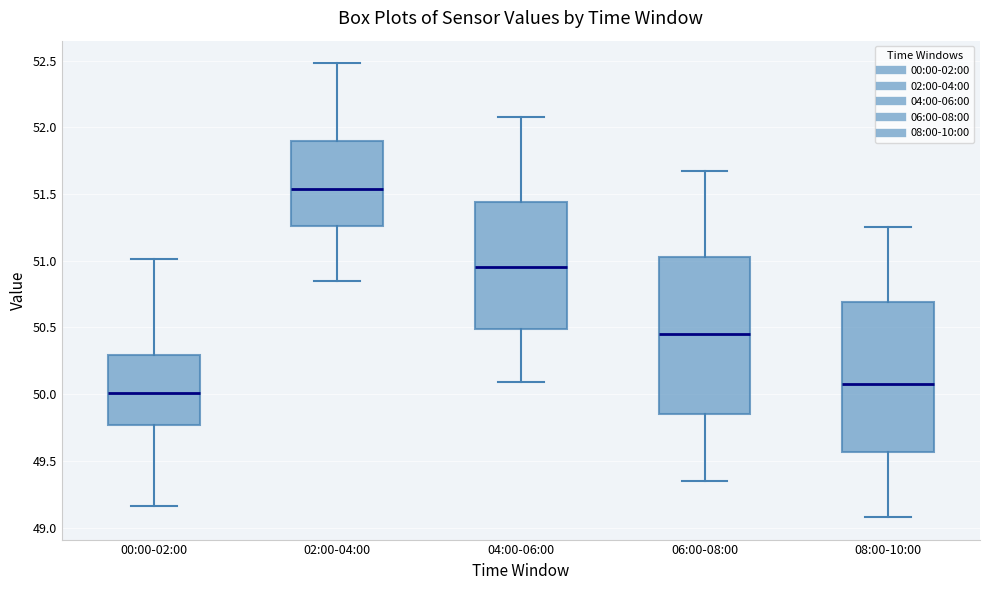

Reading left to right, transcribe this box plot: for each box, give where its median line is, the range the box spans, and where its two whiskers end, as read against the y-axis. The values are not printed on the chart, so give them approximately, as read against the axis.

00:00-02:00: median 50.00, box 49.75 to 50.30, whiskers 49.15 to 51.00
02:00-04:00: median 51.55, box 51.25 to 51.90, whiskers 50.85 to 52.50
04:00-06:00: median 50.95, box 50.50 to 51.45, whiskers 50.10 to 52.10
06:00-08:00: median 50.45, box 49.85 to 51.05, whiskers 49.35 to 51.65
08:00-10:00: median 50.10, box 49.55 to 50.70, whiskers 49.10 to 51.25